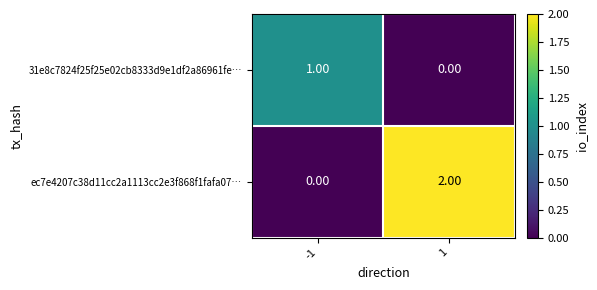

At how many categories does at least one series exceed 0?

2